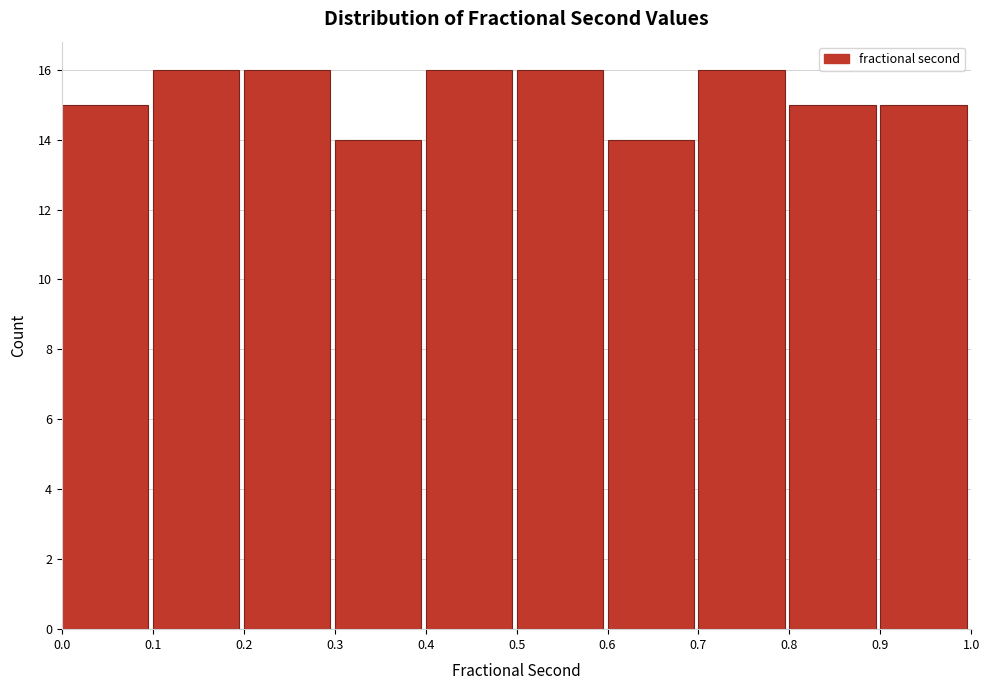

What is the height of the bar covering 0.8 to 0.9 on the x-axis? The values are not printed on the chart, so give them approximately, as read against the axis.

15